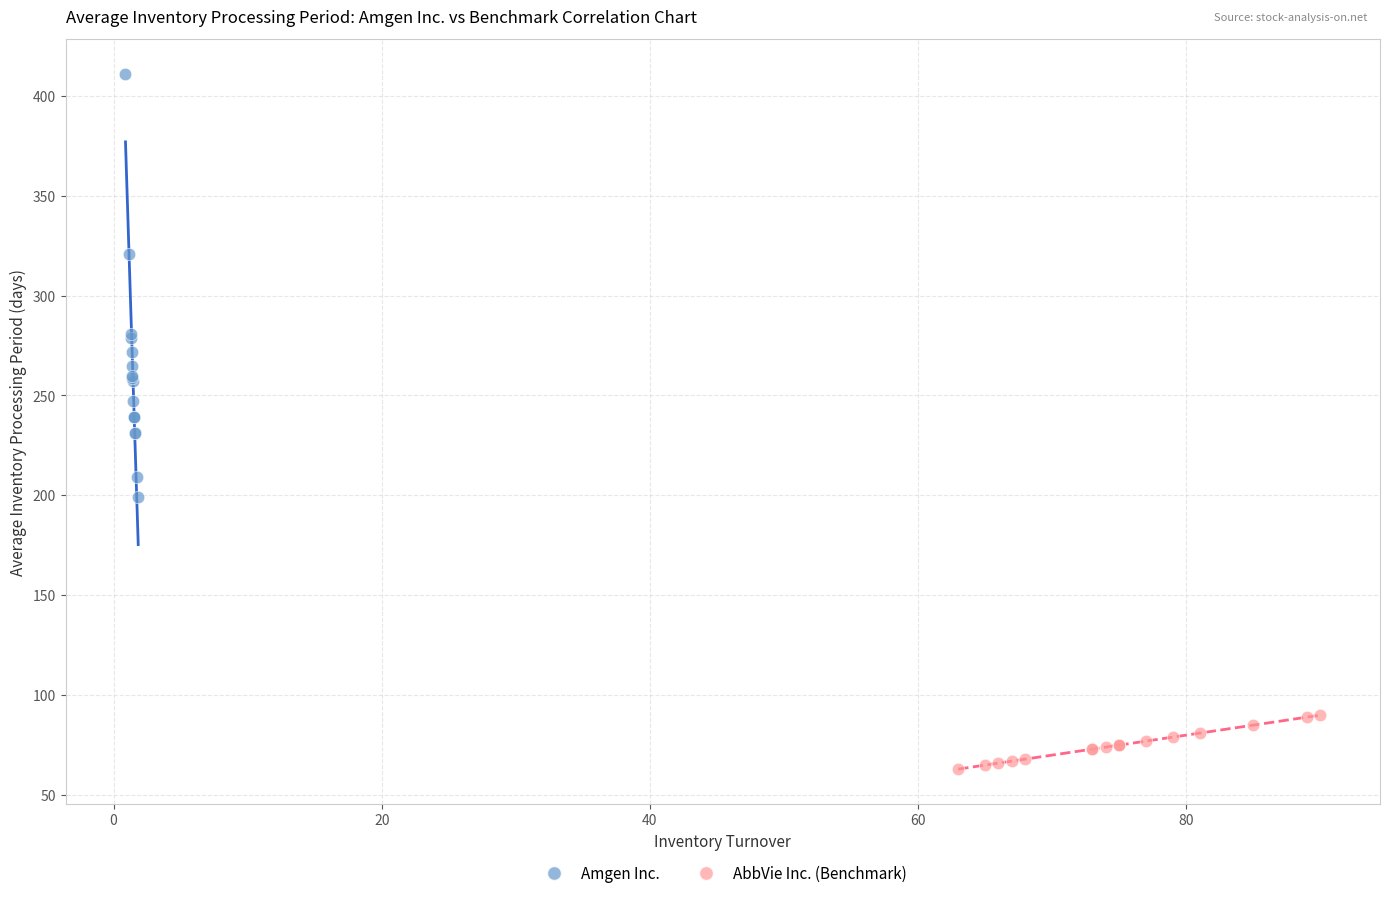

Which series has the largest Y range (max minus min)?

Amgen Inc.